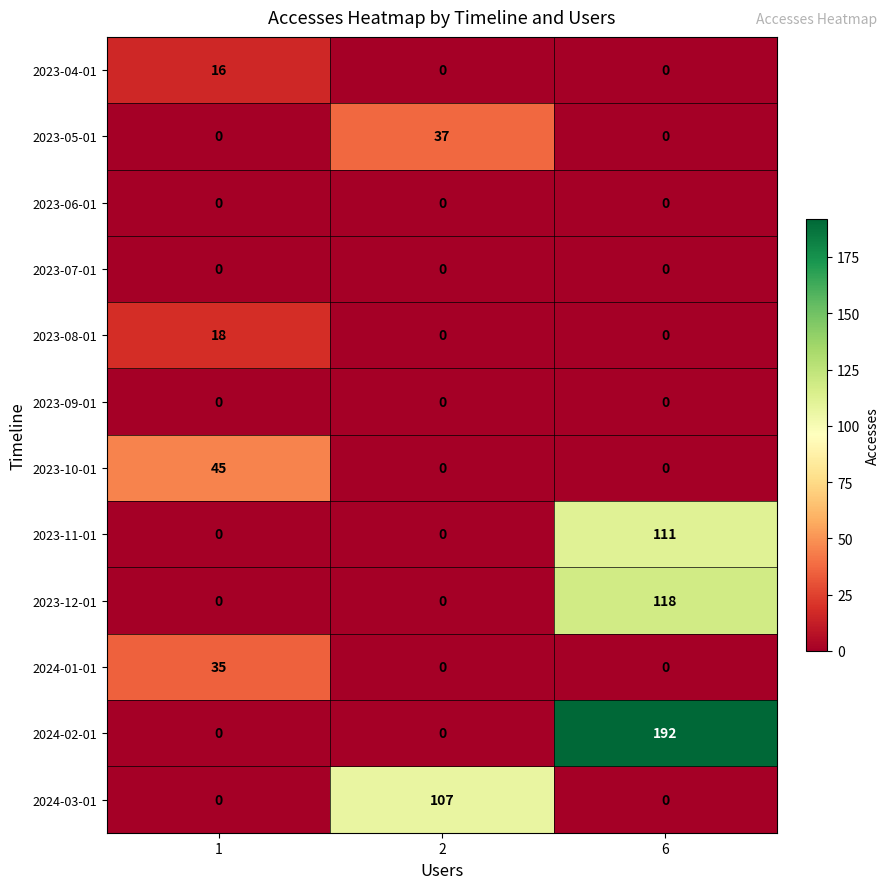

What is the difference between the 2023-10-01 values at 6 and 1?

45